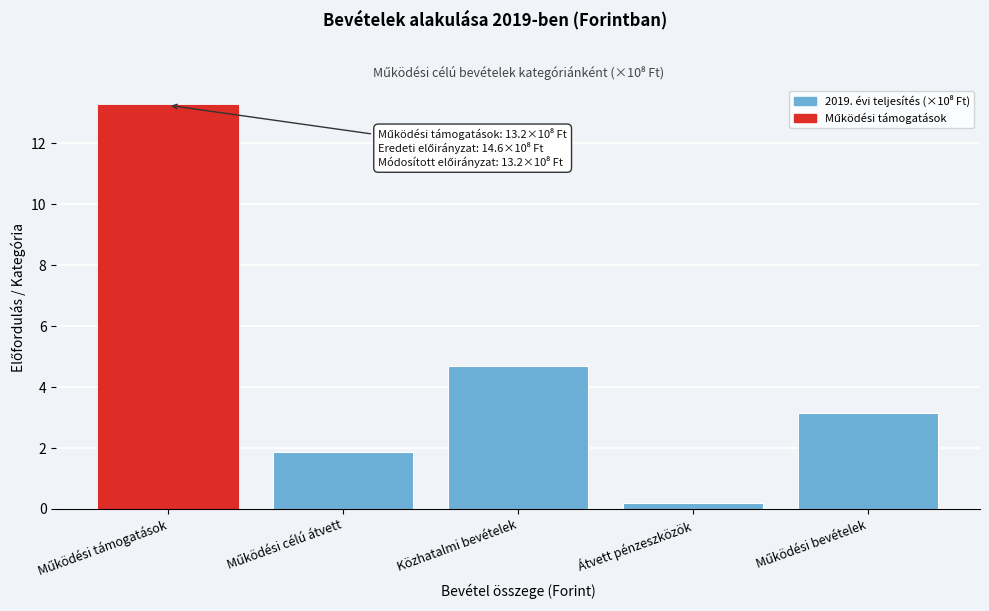

Reading right to left, extract all data points from this chart.

3.1	0.2	4.7	1.9	13.2